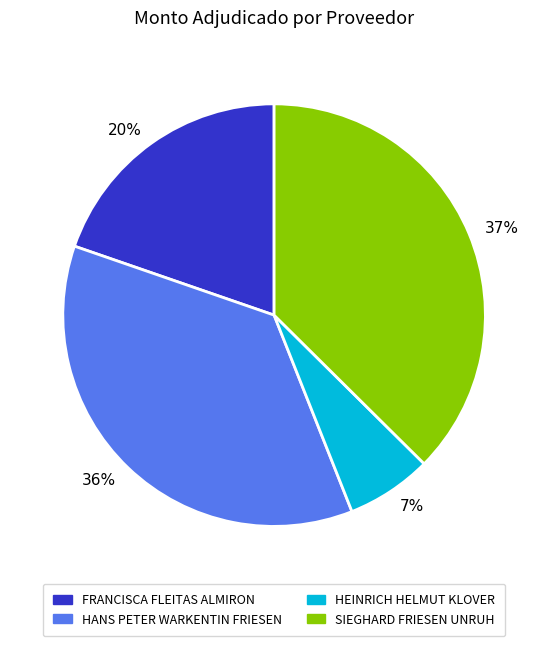

Rank the categories by value from lowest to highest.

7%, 20%, 36%, 37%